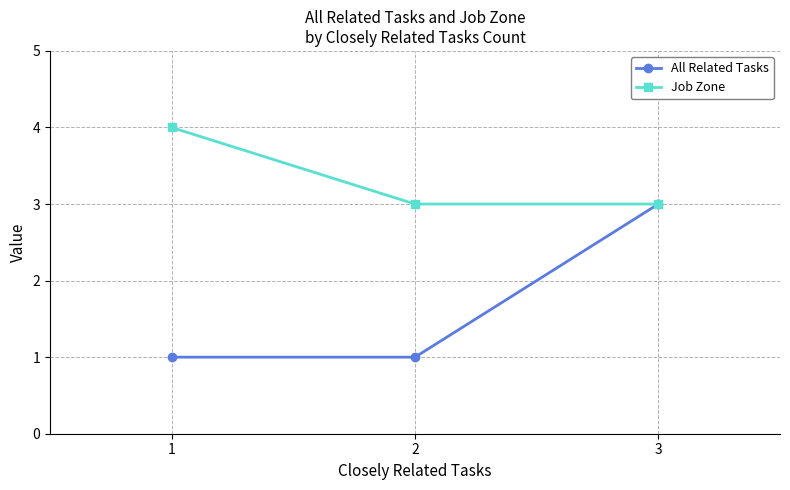

What is the value of the Job Zone point at the 3rd from the left?

3